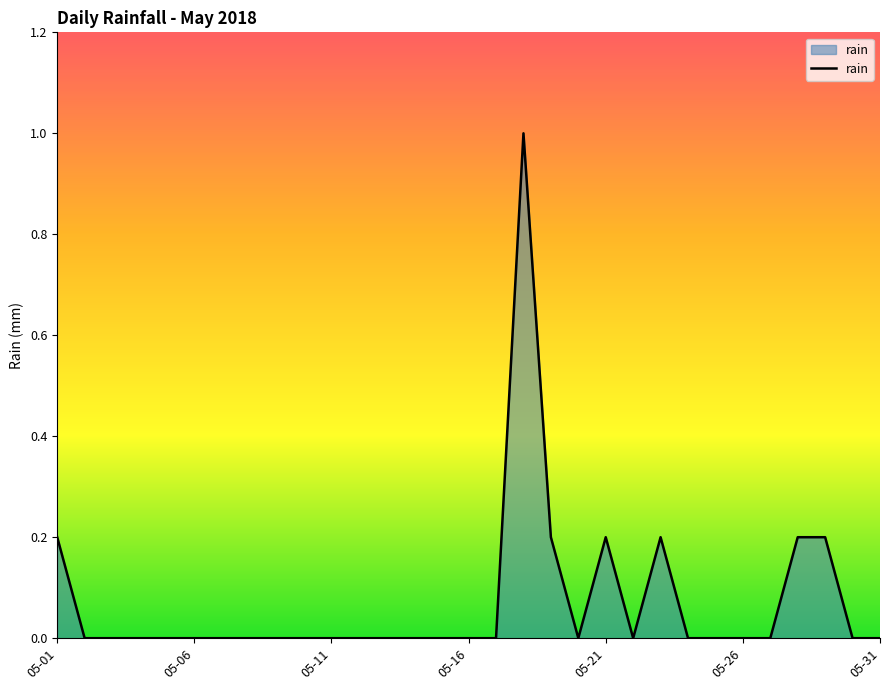

What is the maximum value shown in the chart?

1.0